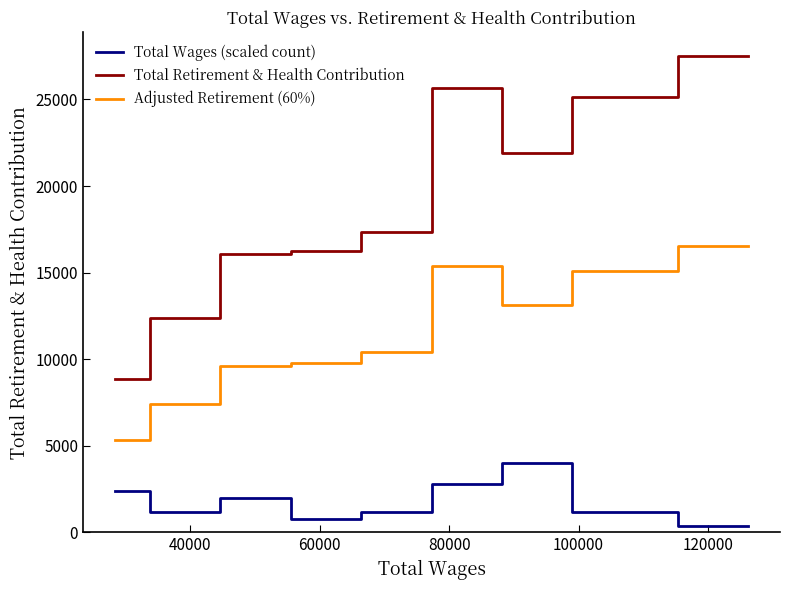

True or false: Adjusted Retirement (60%) and Total Wages (scaled count) intersect in this chart.

False